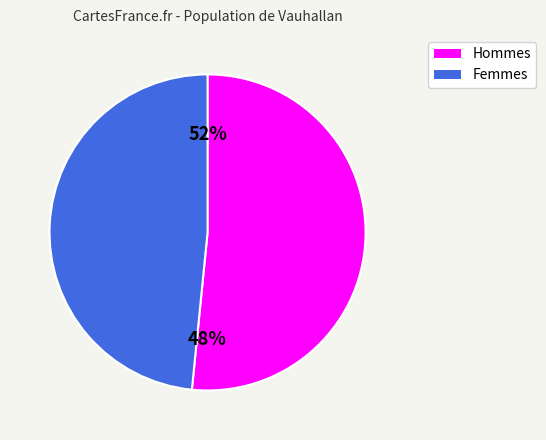

Is the sum of 32 and 4 greater than half?

No